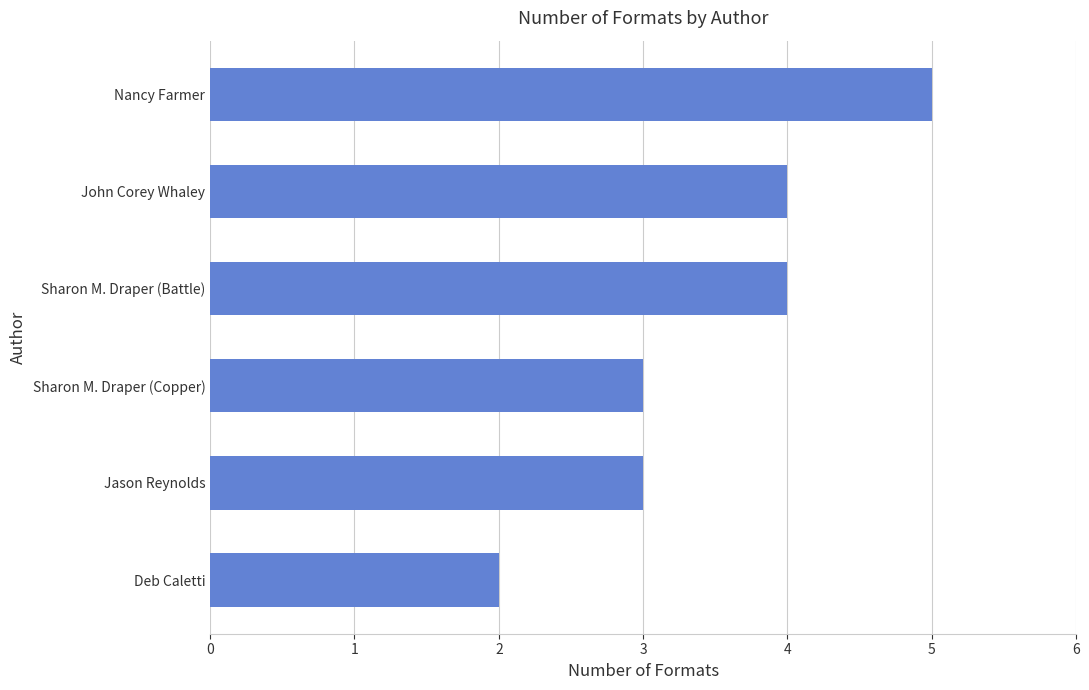

How many bars are there in total?

6